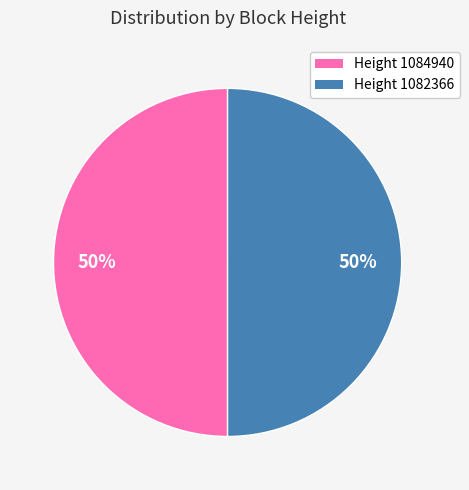

What is the ratio of the value at Height 1084940 to the value at Height 1082366?

1.0